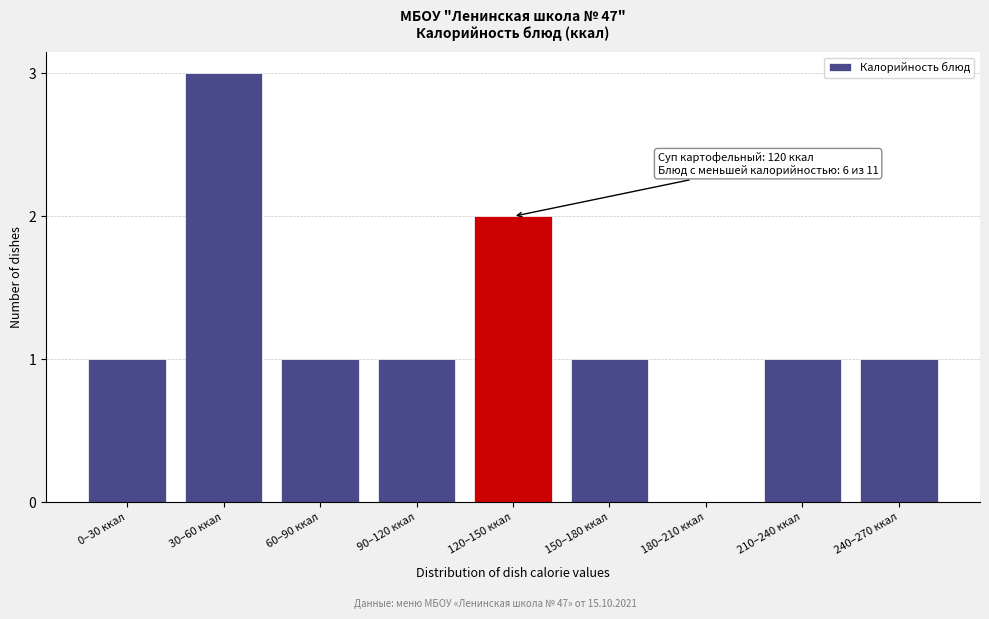

Reading right to left, extract all data points from this chart.

240–270 ккал=1	210–240 ккал=1	180–210 ккал=0	150–180 ккал=1	120–150 ккал=2	90–120 ккал=1	60–90 ккал=1	30–60 ккал=3	0–30 ккал=1